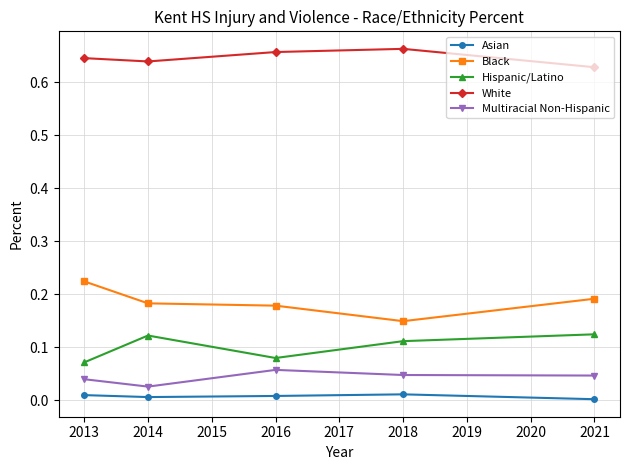

True or false: Black and Multiracial Non-Hispanic cross at least once.

False